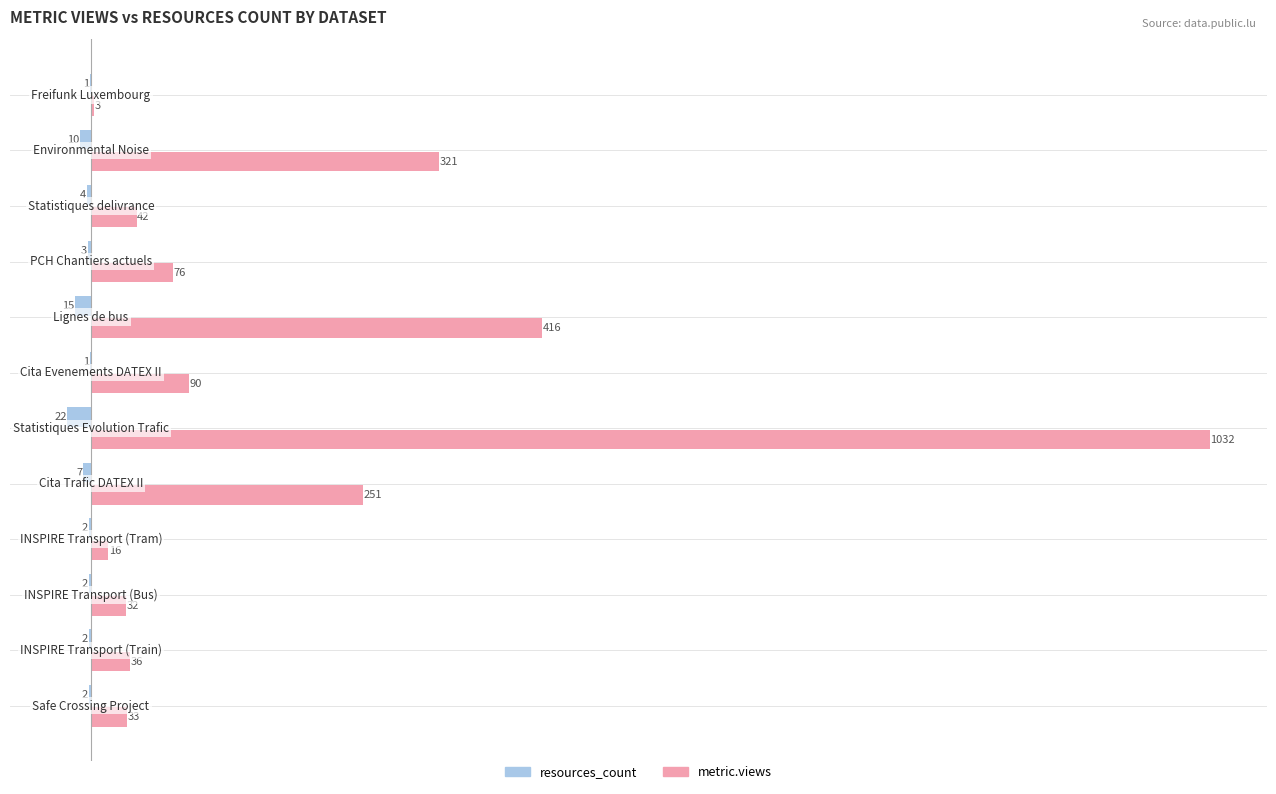

What is the greatest value displayed?

1032